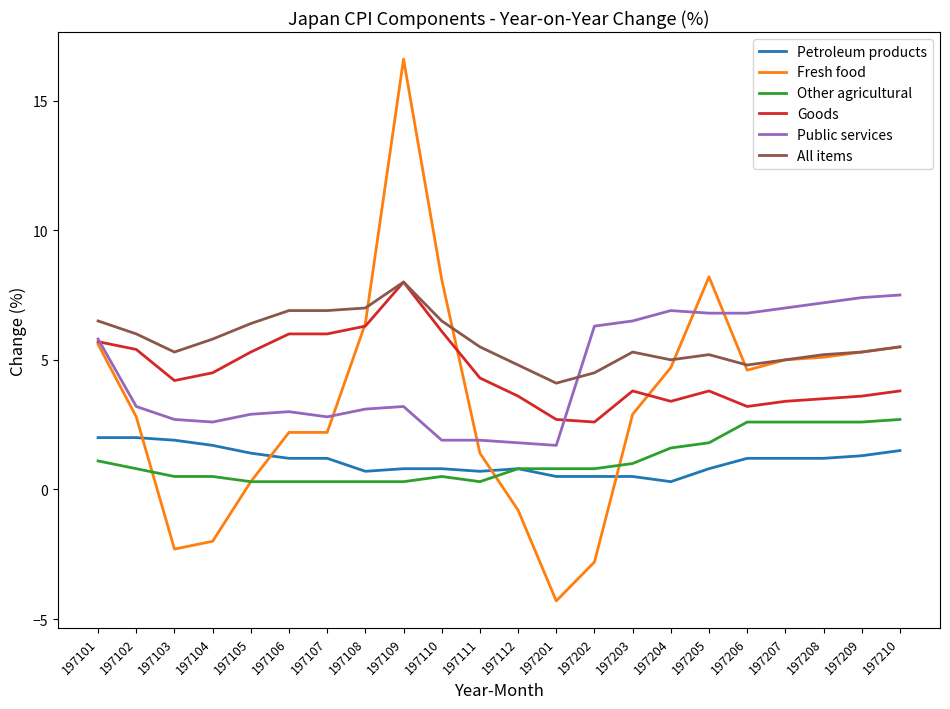

Which category has the highest value in the Fresh food series?

197109